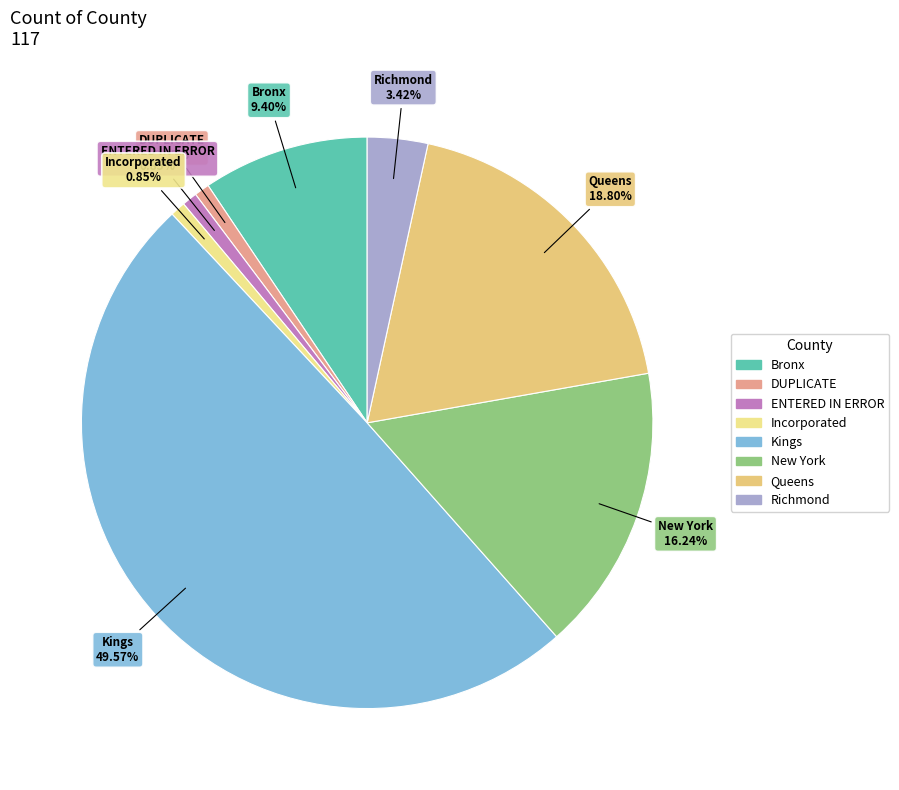

Which has a higher value, Bronx or Richmond?

Bronx